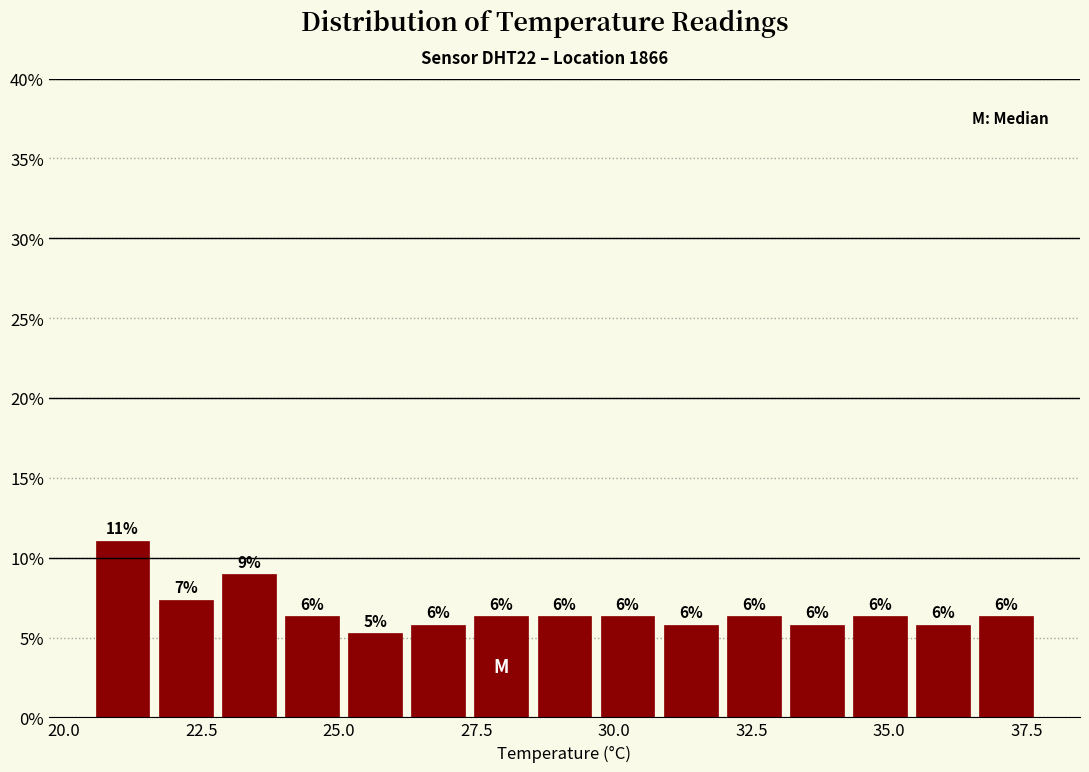

Around what value on the x-axis is the tallest bar? Give the approximate position of its centre, as read against the axis.

21.0